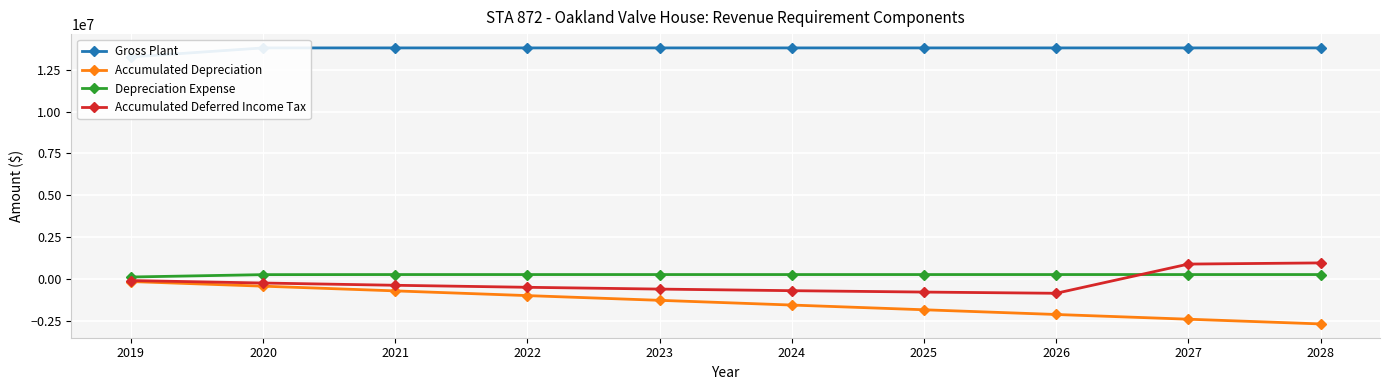

Between 2024 and 2023, which is larger?

2024